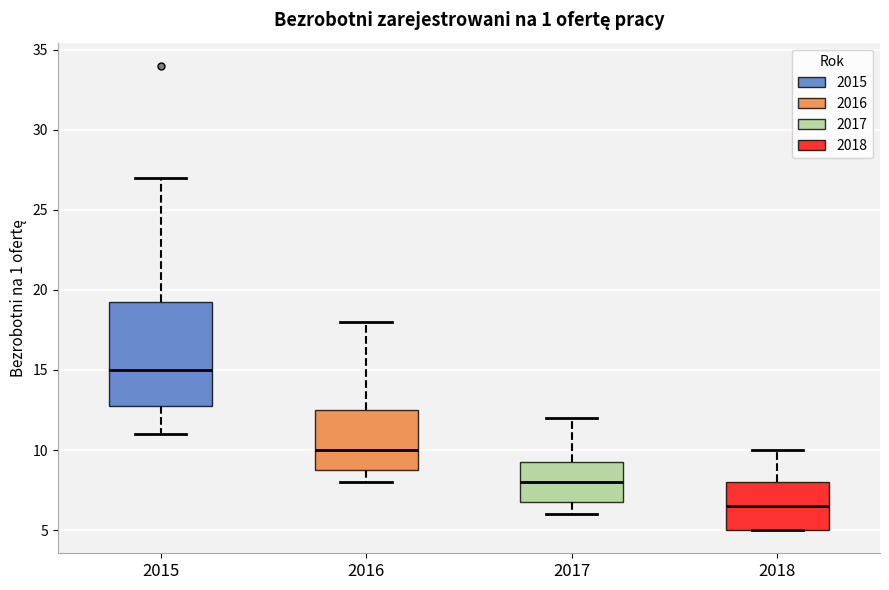

Where is the lower edge of the box at x = 2016 on the y-axis? The values are not printed on the chart, so give them approximately, as read against the axis.

9.0